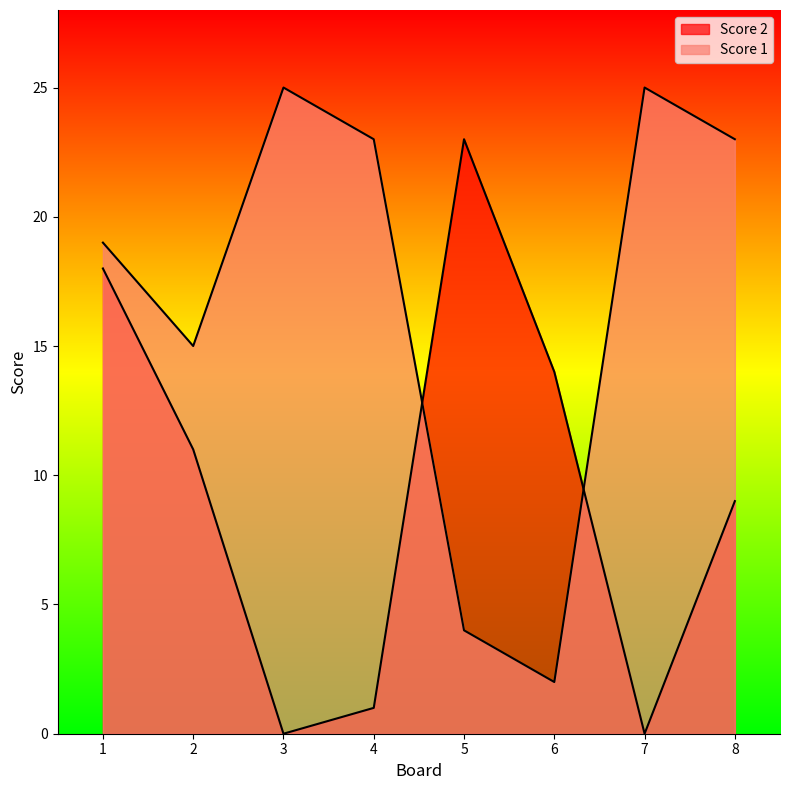

True or false: Score 2 has more than 2 points higher than both neighbors.

False